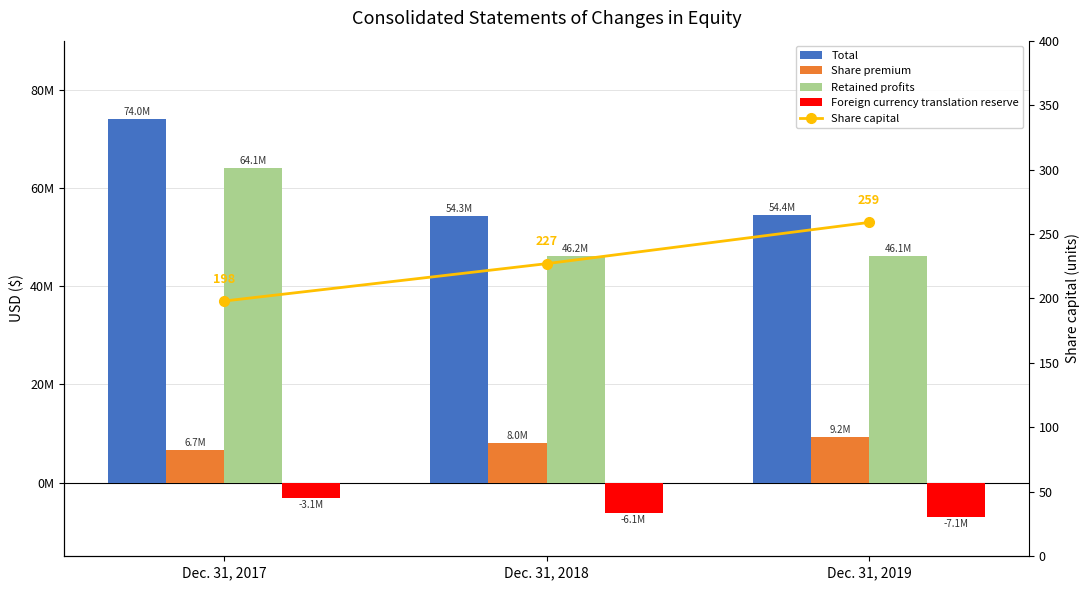

What is the total value across all series at Dec. 31, 2018?

102333534